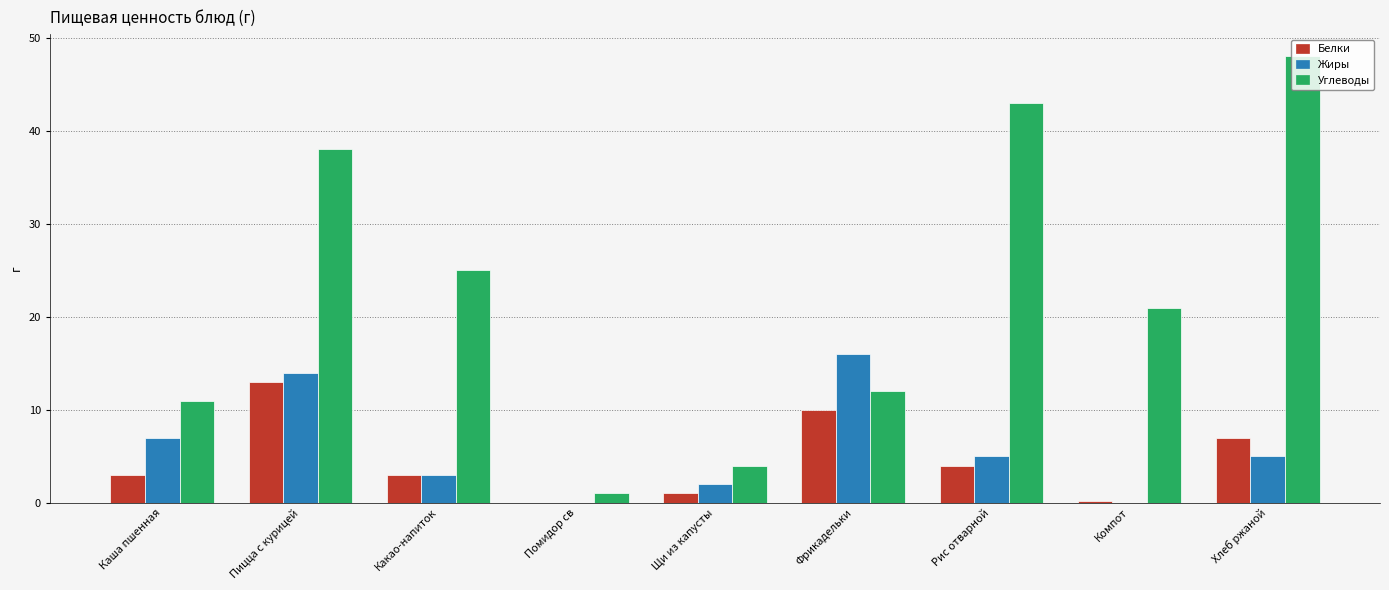

Is it true that Углеводы equals 11.0 at Каша пшенная?

True